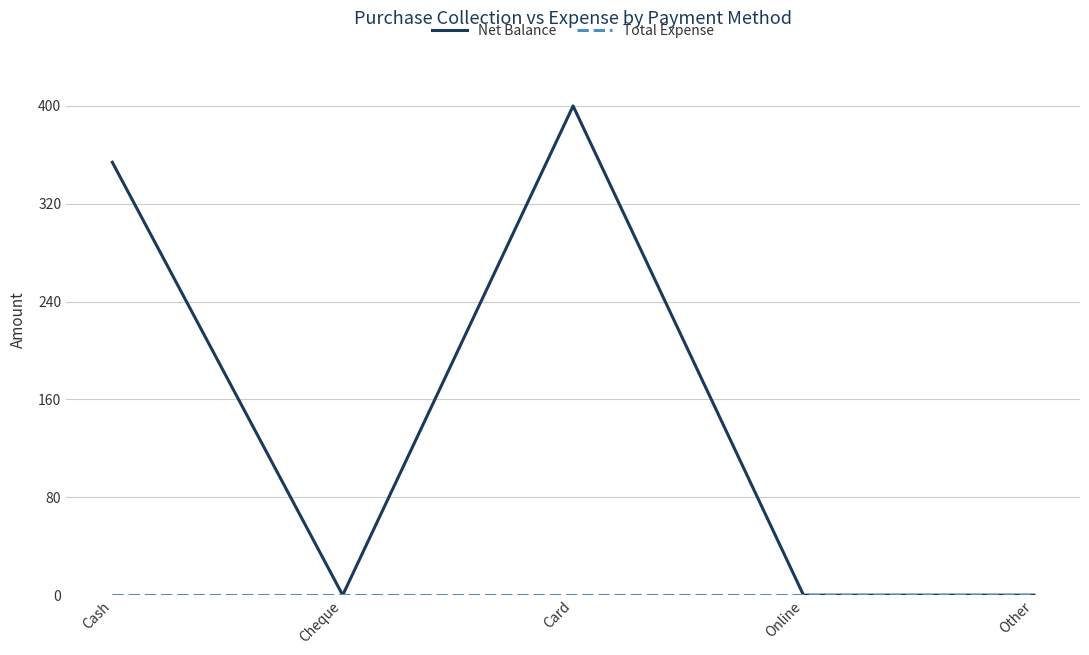

How many lines are shown in the chart?

2